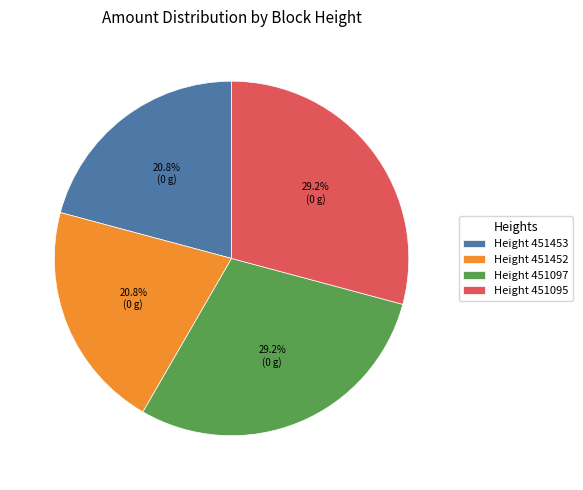

How much of the chart is everything except Height 451453?

79.2%